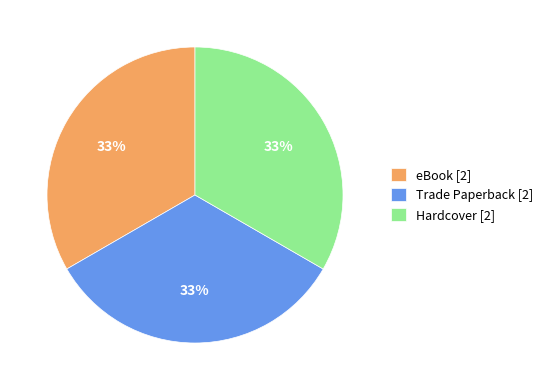

What is the ratio of the value at Hardcover [2] to the value at eBook [2]?

1.0